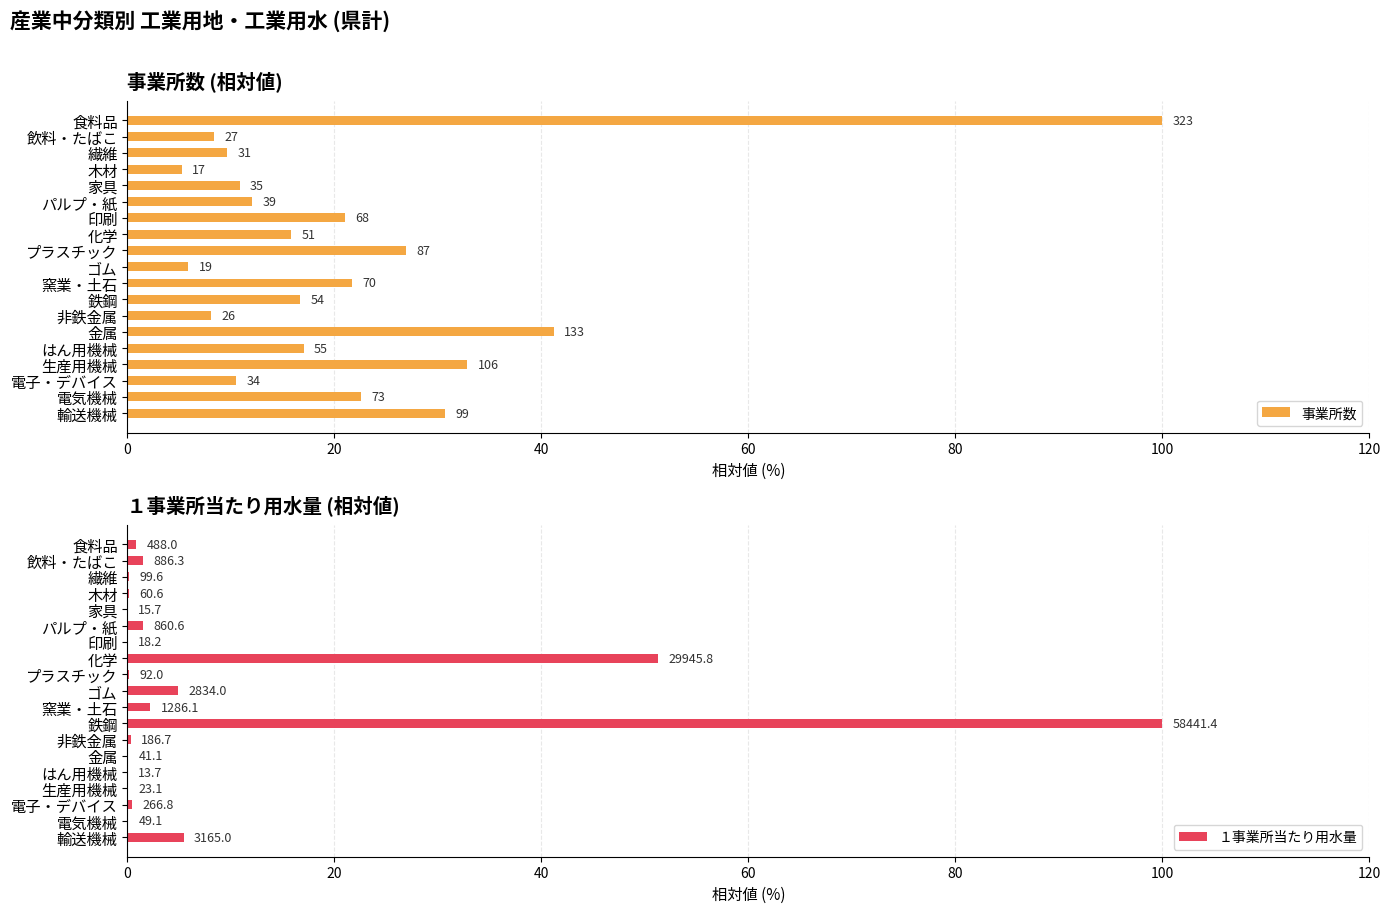

What is the average value of the 事業所数 series?

21.9